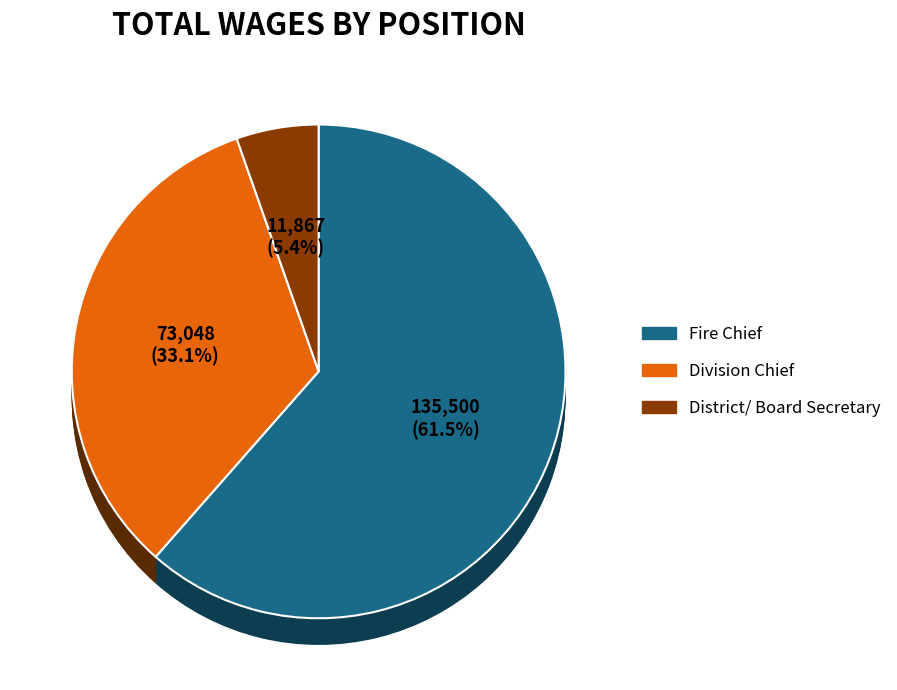

How much of the chart is everything except Division Chief?

66.9%